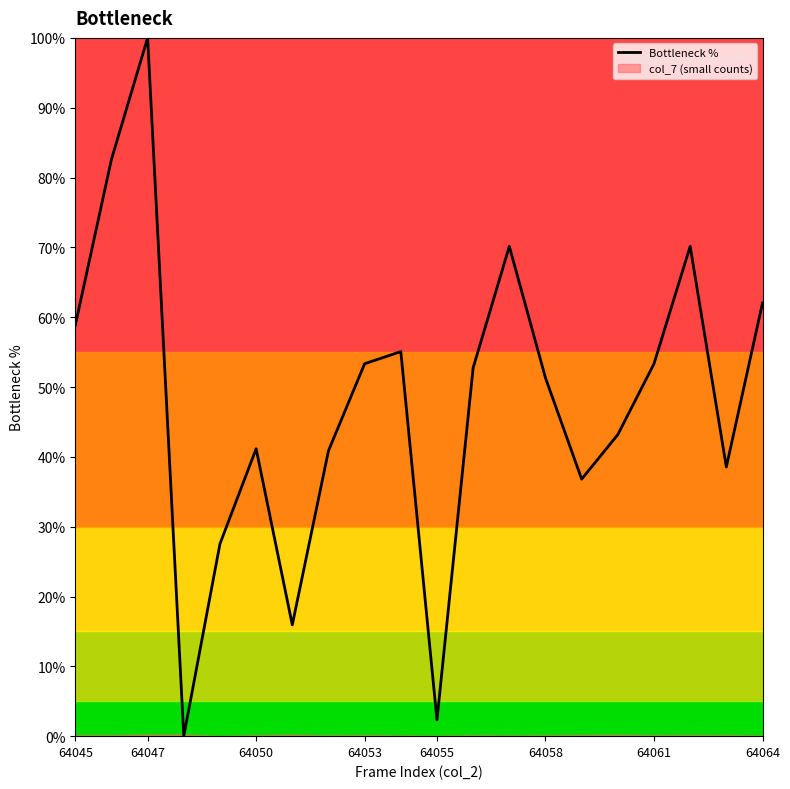

What is the value of the 10th point from the left?

55.1